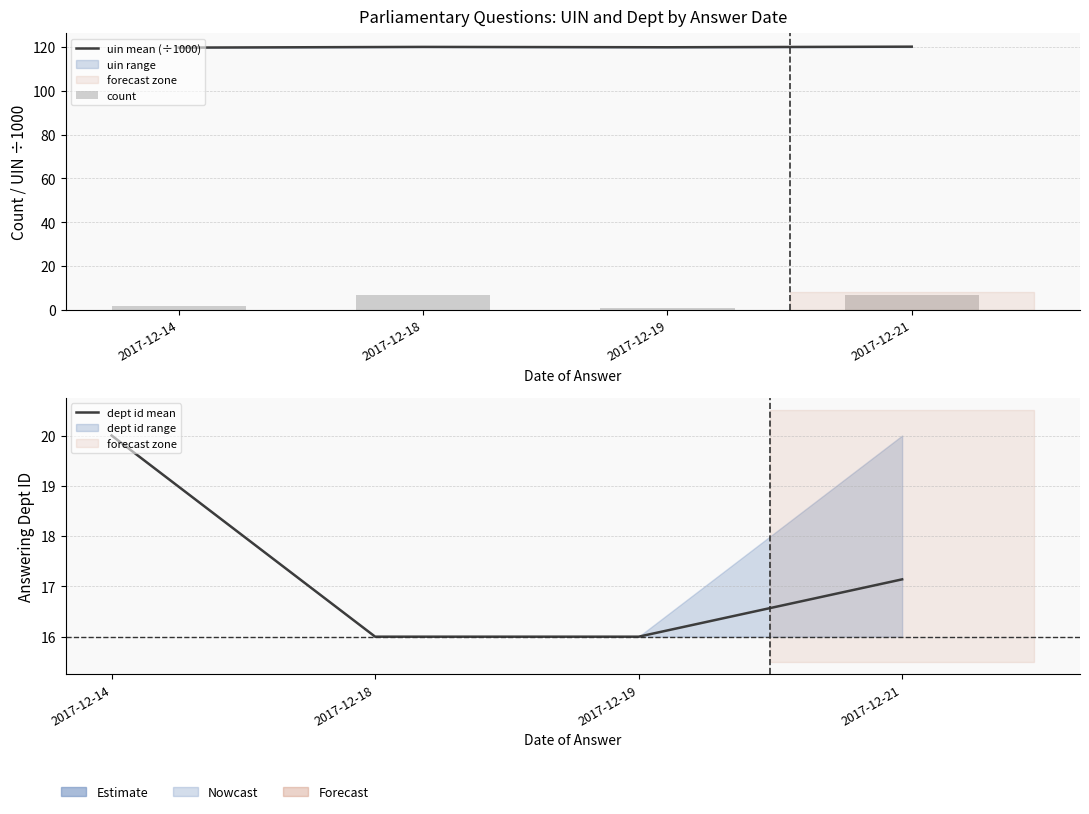

How many groups of bars are there?

4